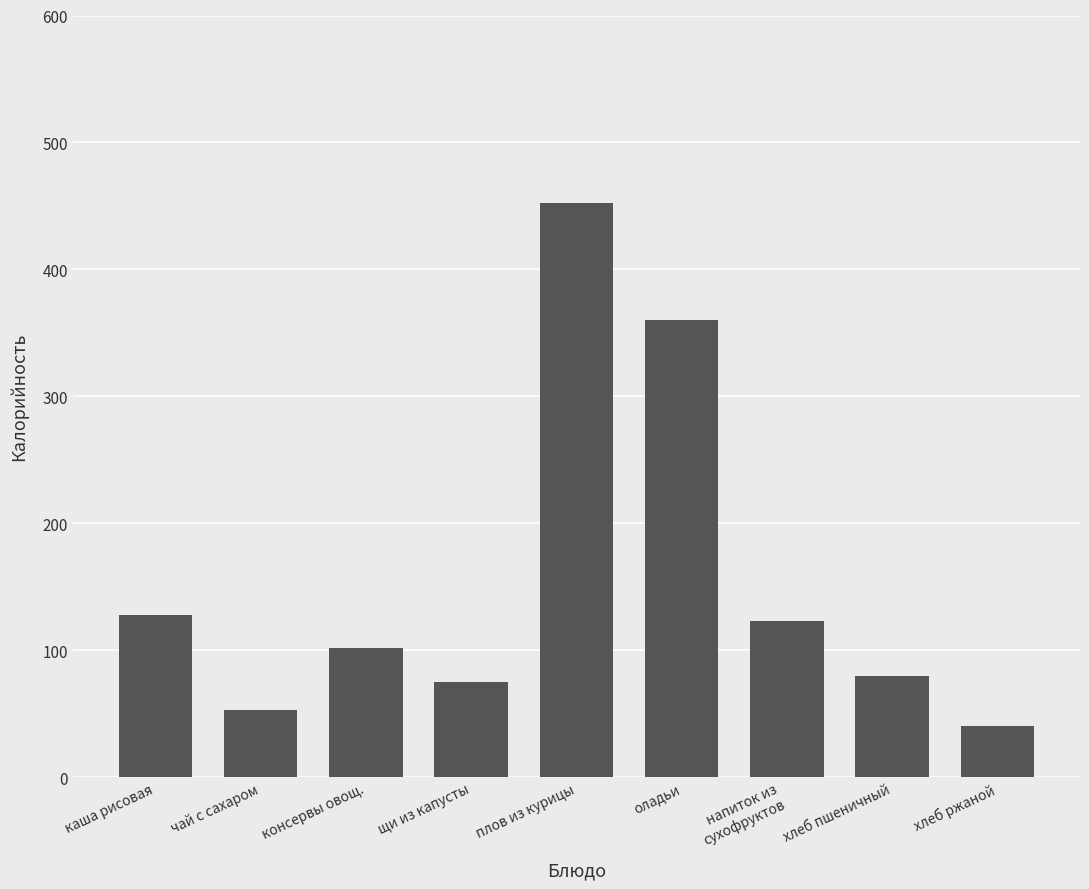

The value at щи из капусты is 74.8. True or false?

True